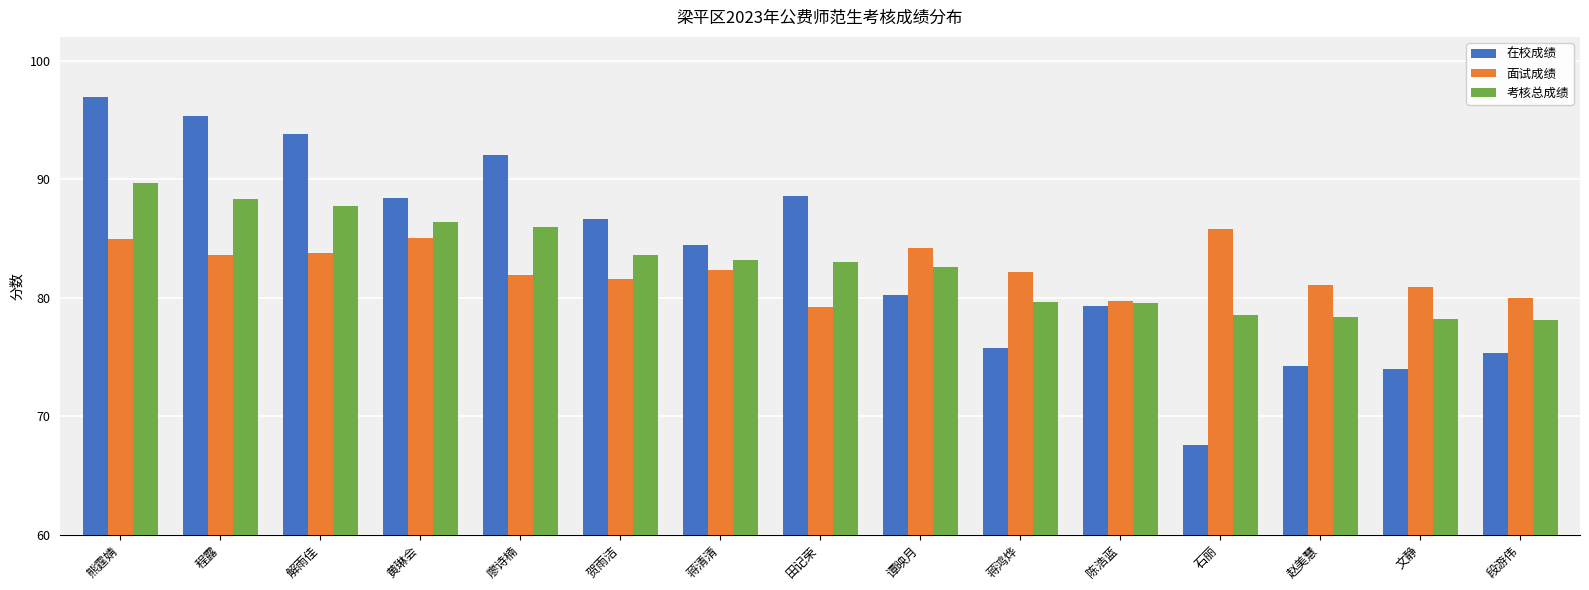

What is the value of the 考核总成绩 bar at the 10th from the left?

79.6